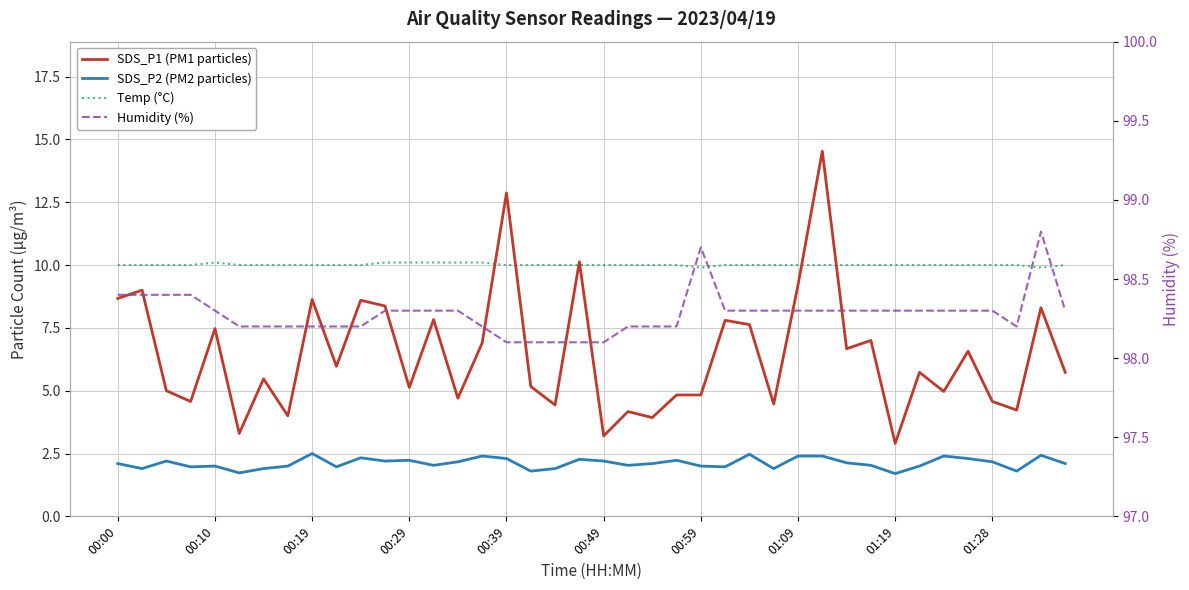

How many categories are shown in the chart?

40